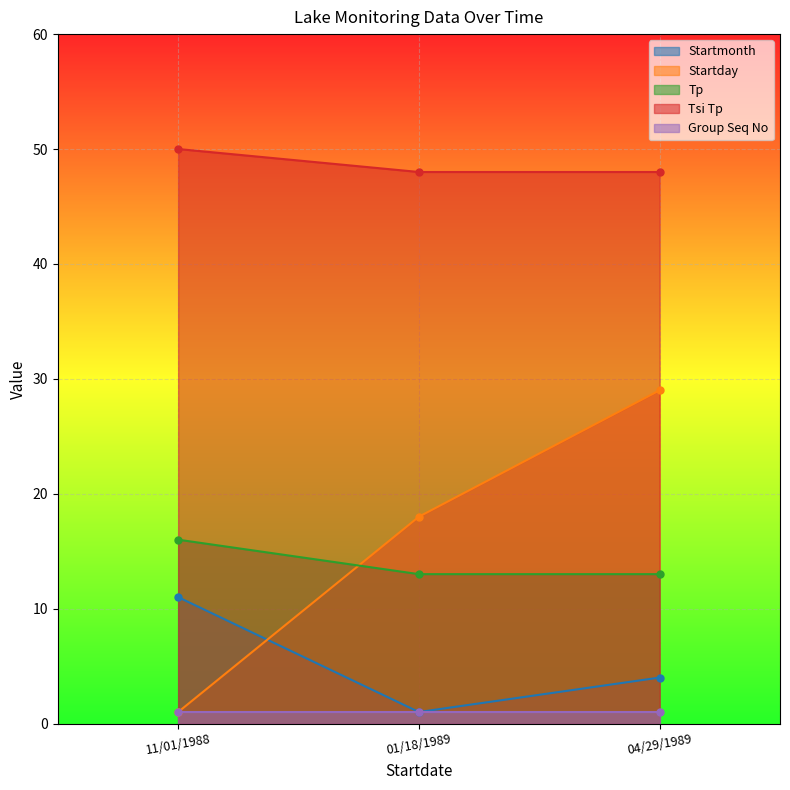

Is it true that Startmonth equals 6 at 04/29/1989?

False